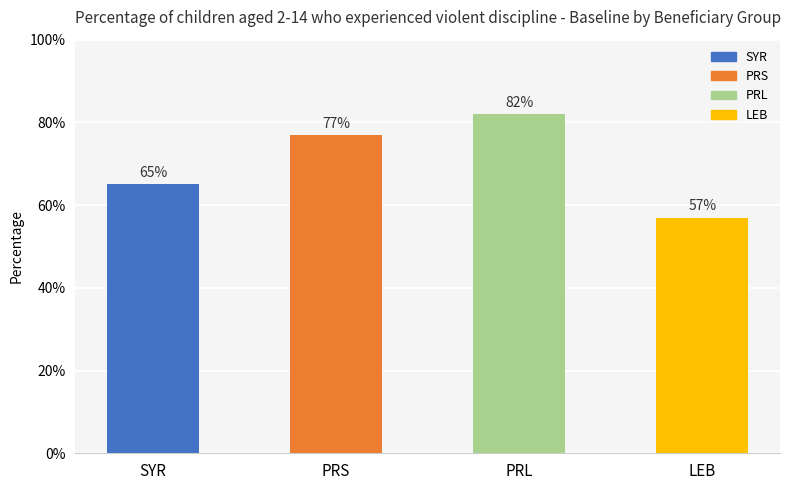

Are the bars horizontal?

No